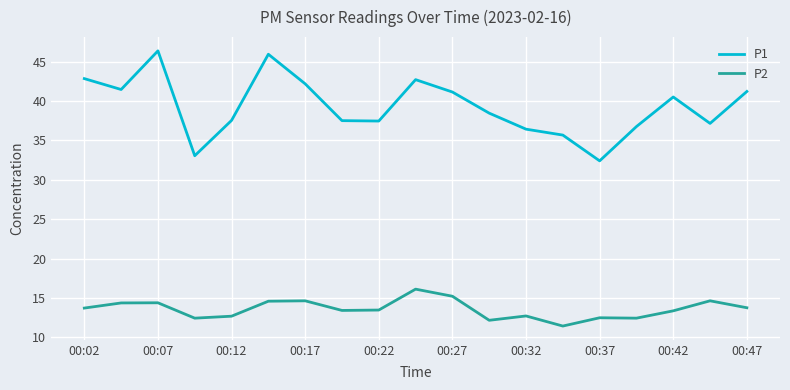

True or false: P2 and P1 cross at least once.

False